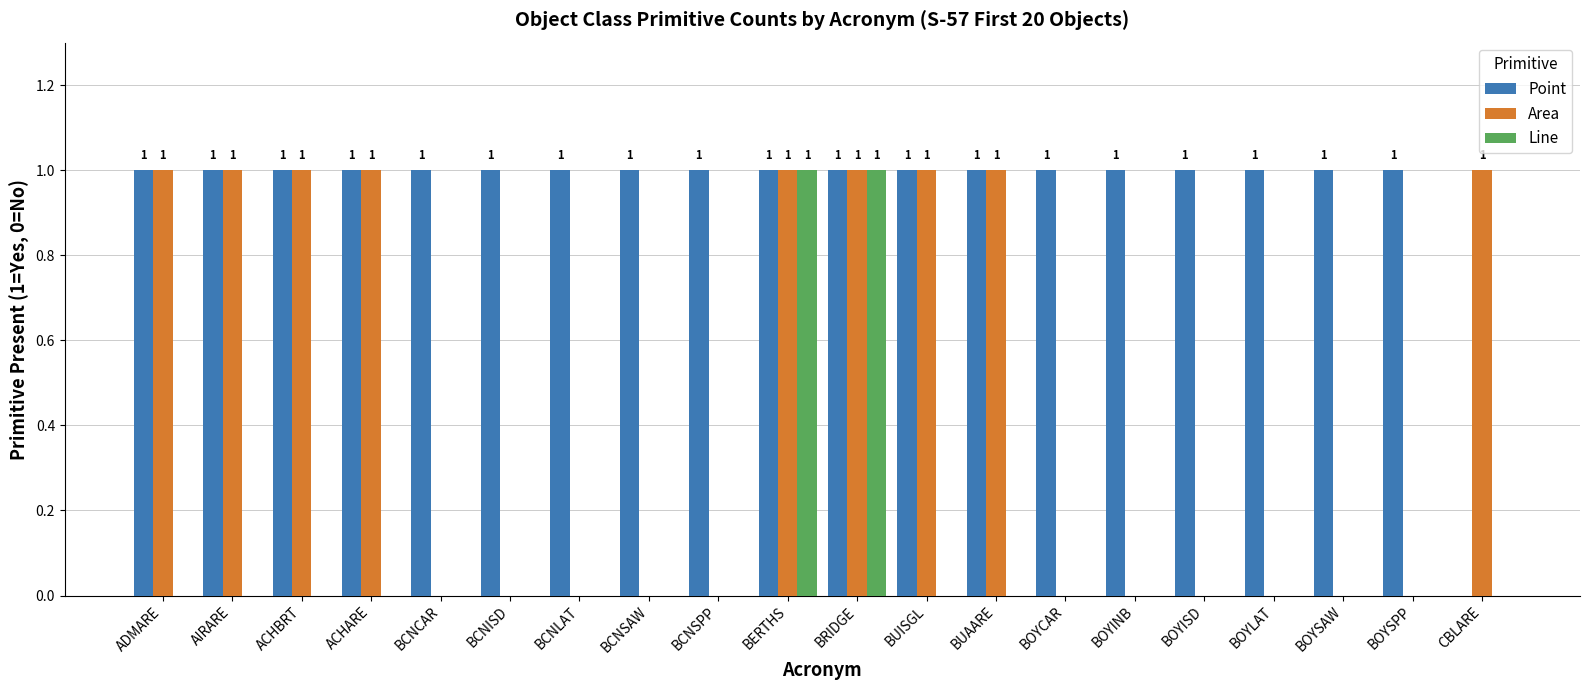

At which label is Point closest to 0?

CBLARE